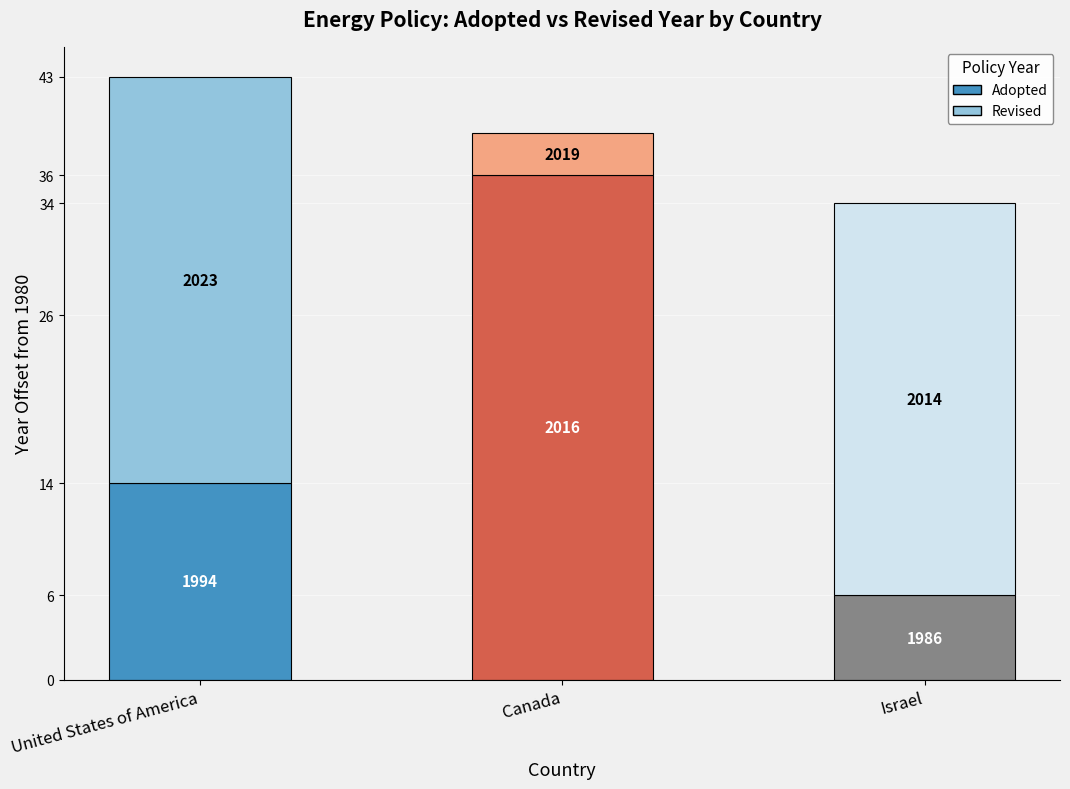

What is the greatest value displayed?

2023